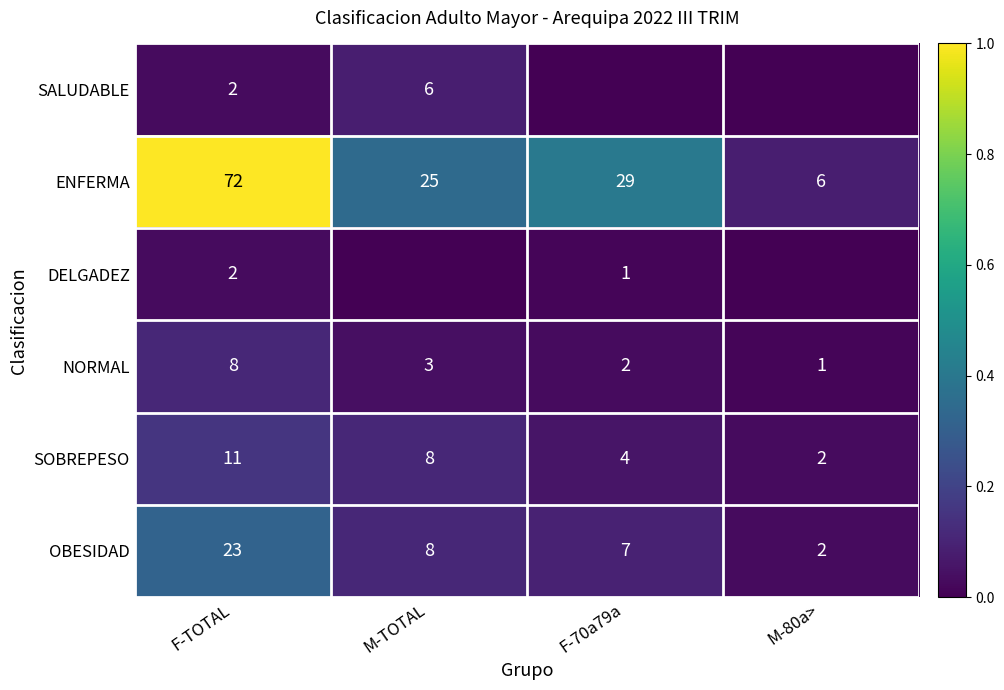

The value of OBESIDAD at M-TOTAL is 8. True or false?

True